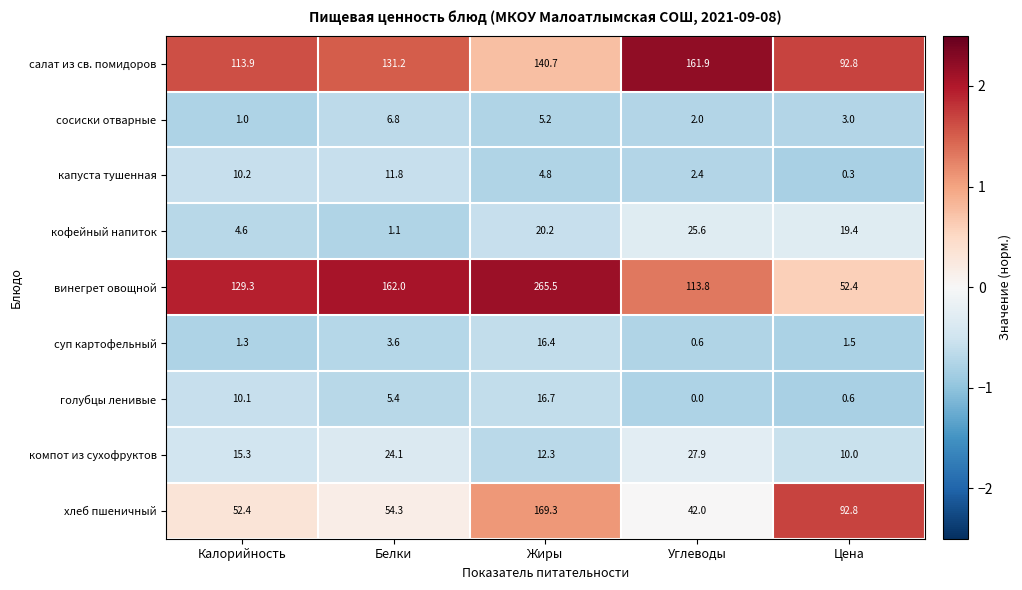

What is the total value across all series at Жиры?

651.1